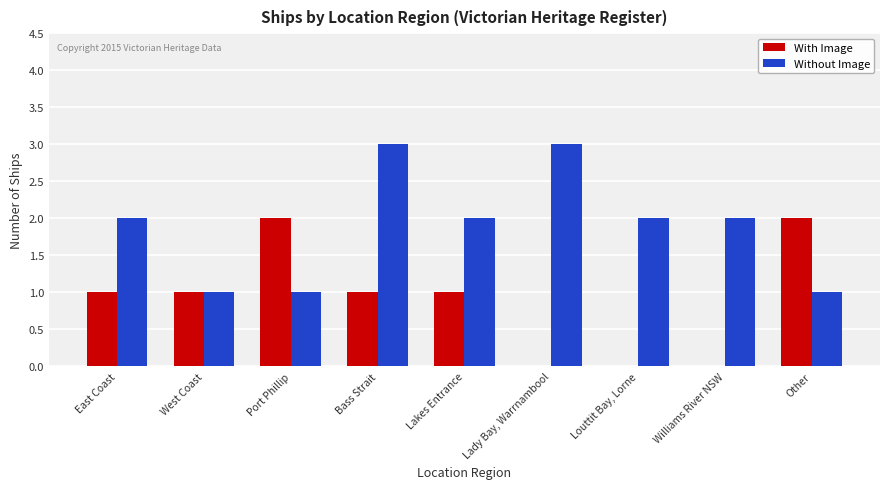

What is the highest value of the Without Image series?

3